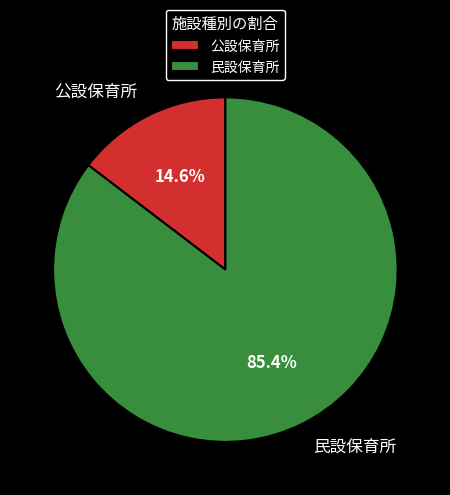

The 公設保育所 slice represents 15% of the pie. True or false?

True